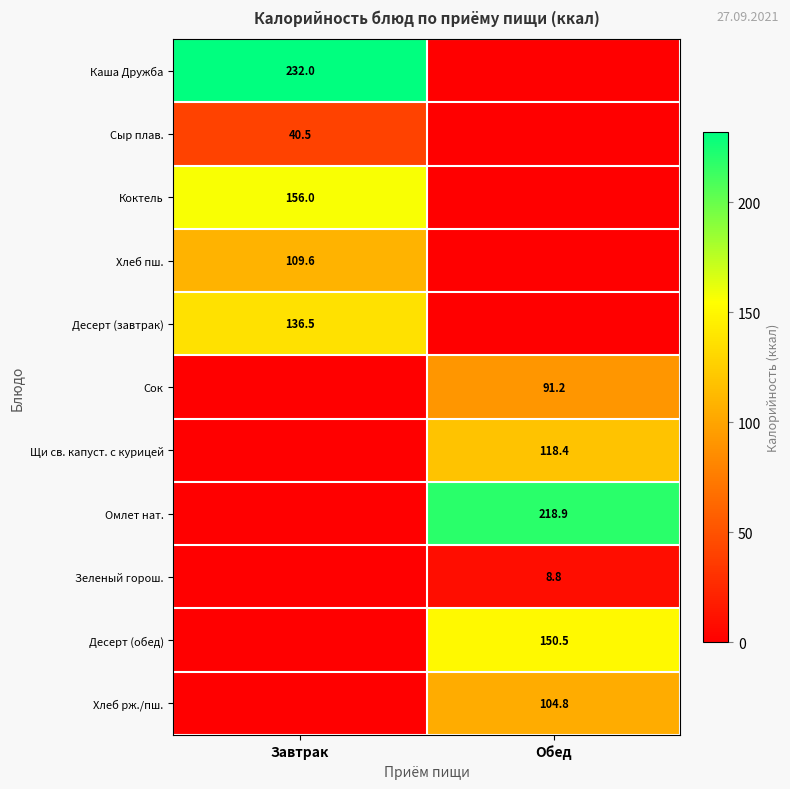

The Сок series shows 91.2 at Обед. True or false?

True